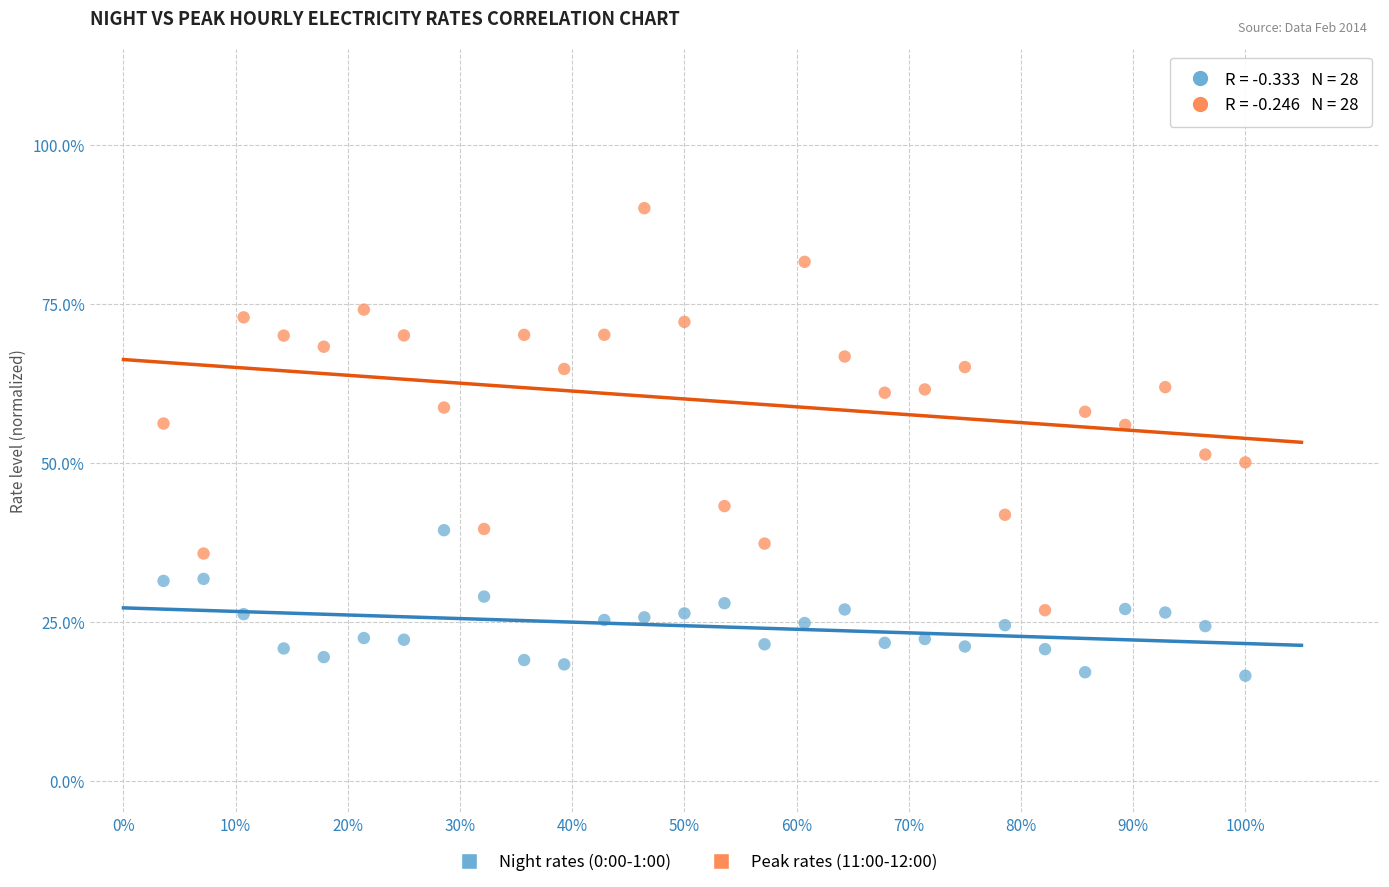

Which series has the widest spread of Y values?

Peak rates (11:00-12:00)